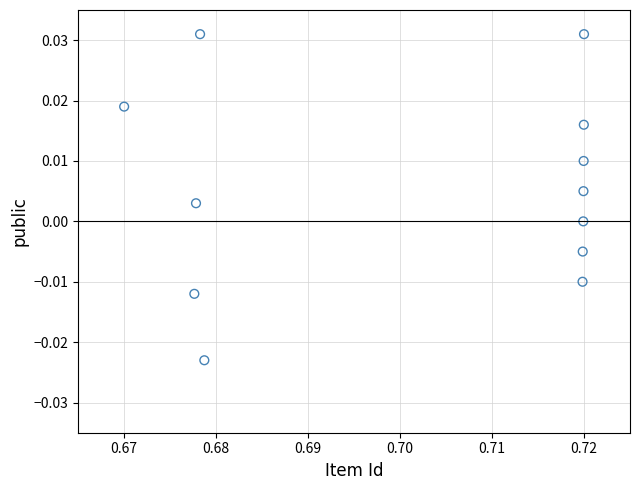

What is the average X value?

0.7